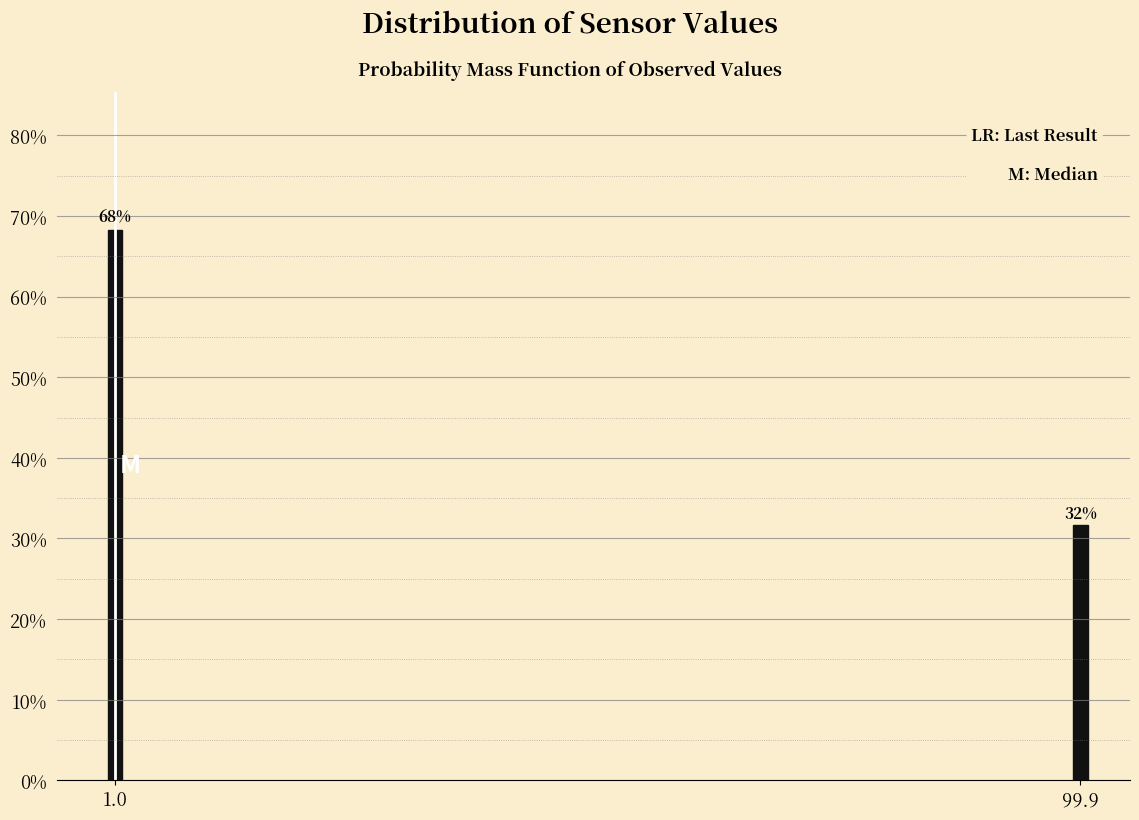

Which has a higher value, 99.9 or 1.0?

1.0